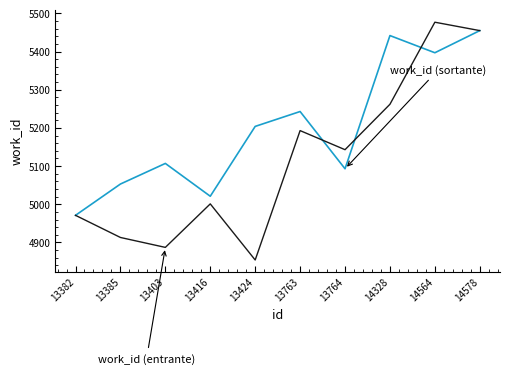

At which category is the sum across all series the highest?

14578